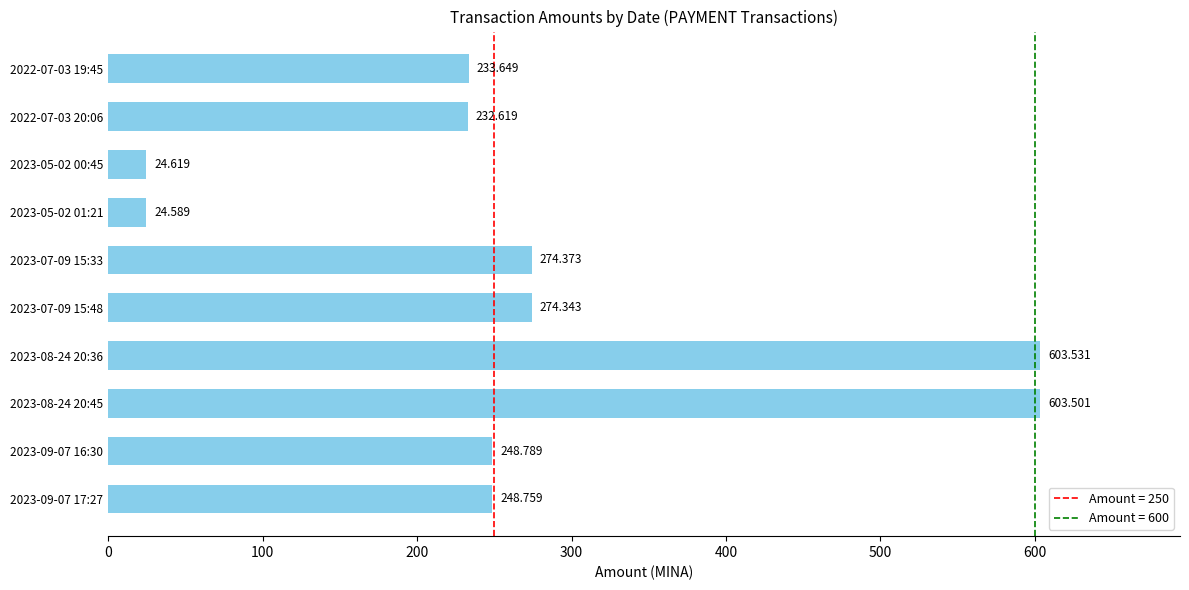

What is the greatest value displayed?

603.5